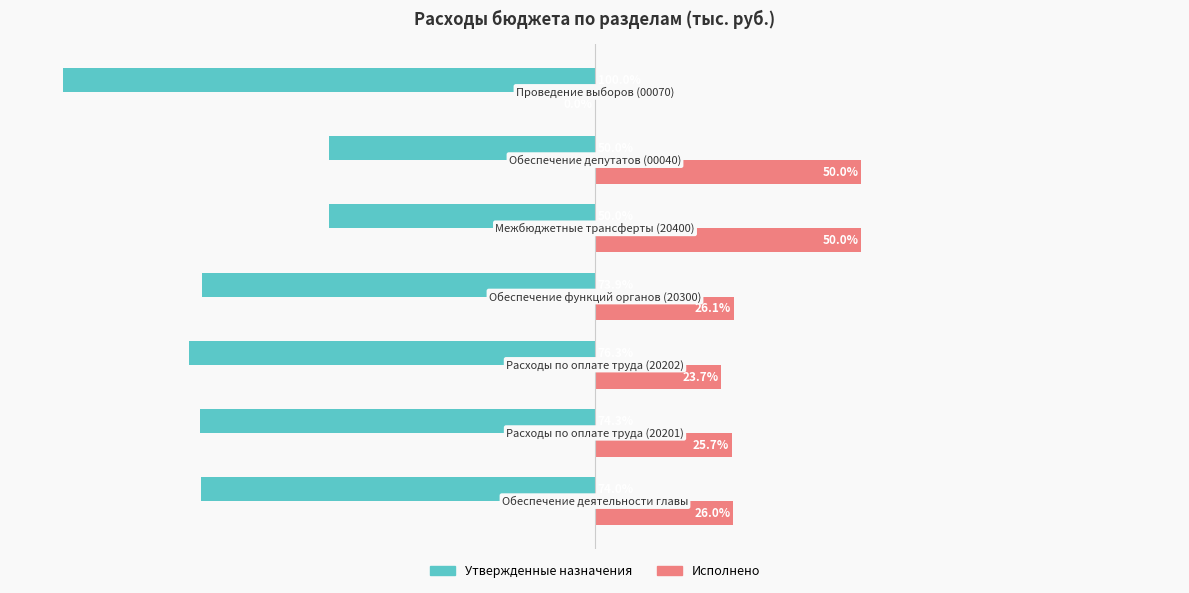

Which series has the largest total across all categories?

Исполнено